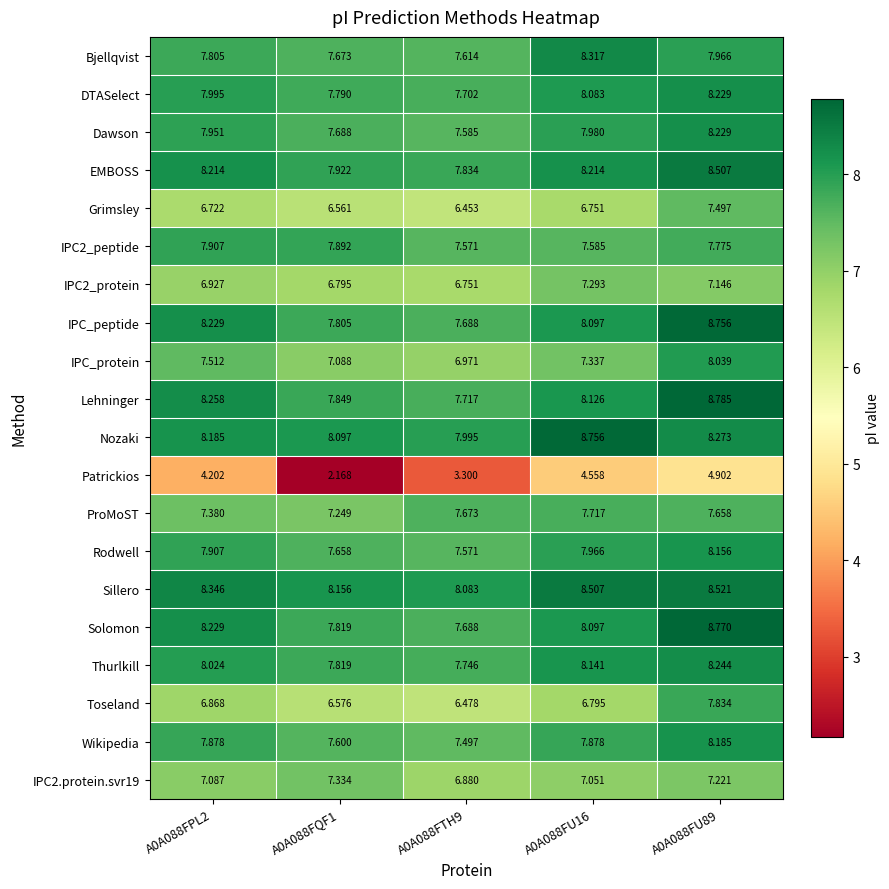

Between A0A088FU16 and A0A088FU89, which series saw the biggest shift?

Toseland